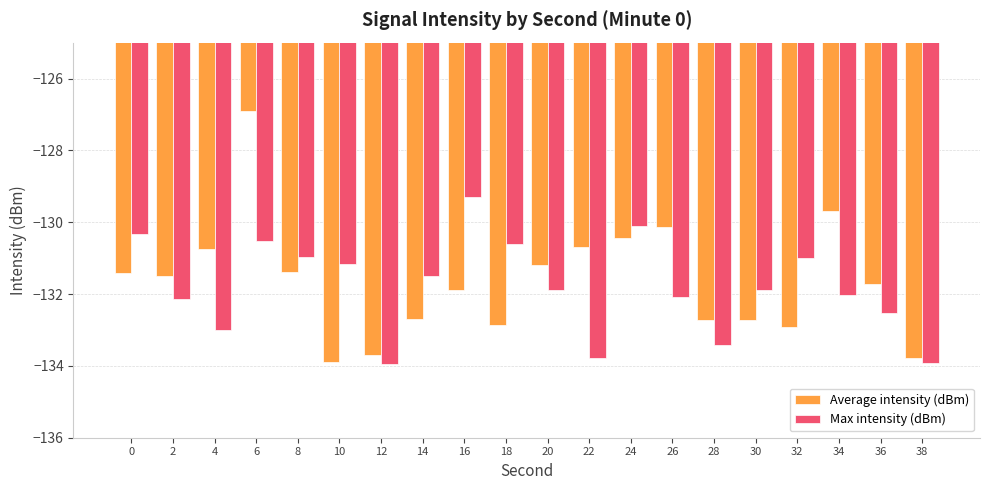

Count the number of data series in this chart.

2